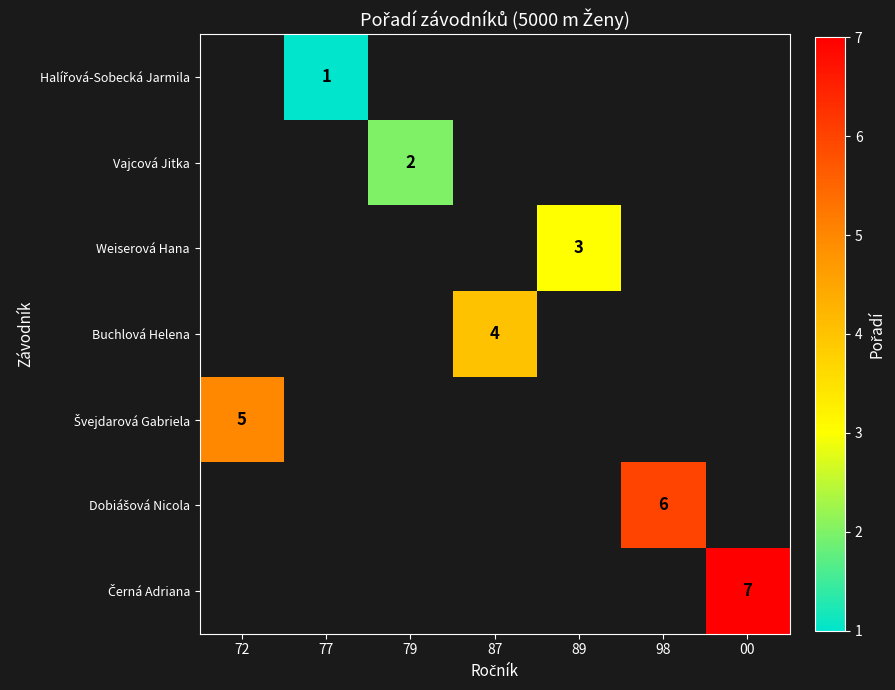

List the labels in order of Vajcová Jitka value, smallest first.

72, 77, 79, 87, 89, 98, 00